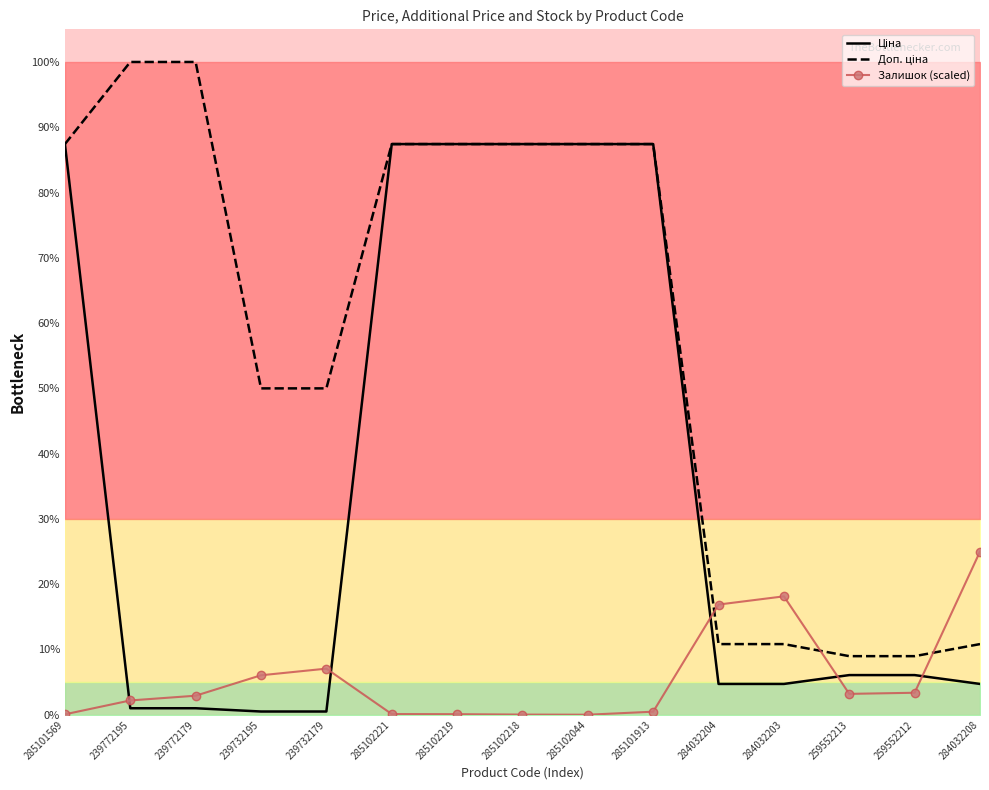

True or false: Ціна and Доп. ціна cross at least once.

False